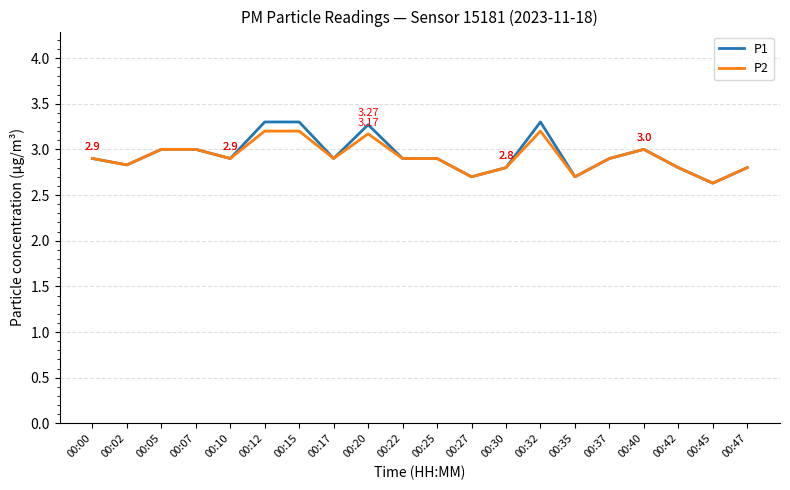

Where is P2 nearest to the value 2?

00:45